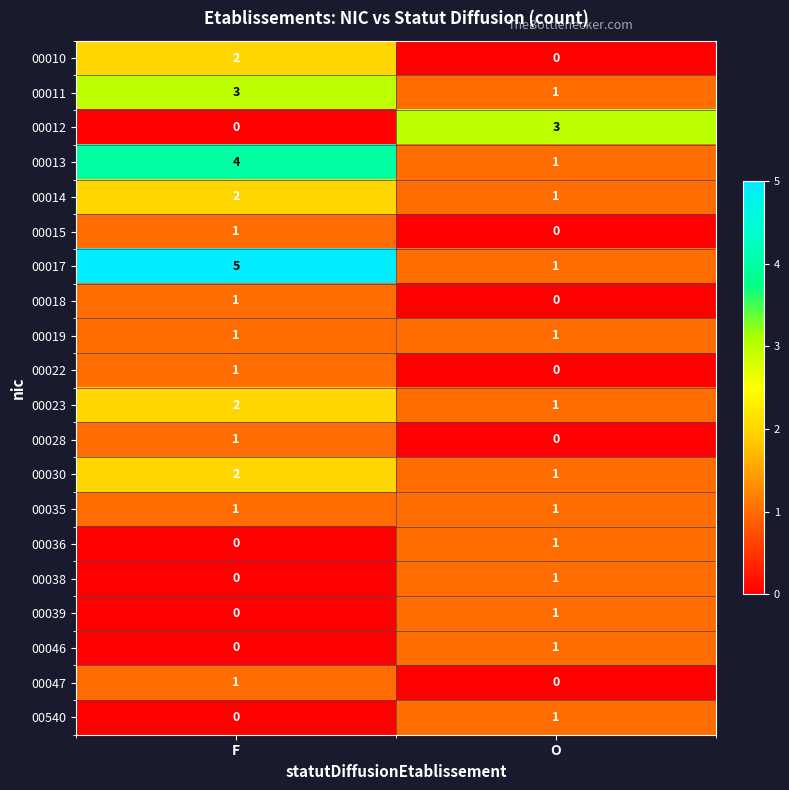

At which category is the sum across all series the highest?

F